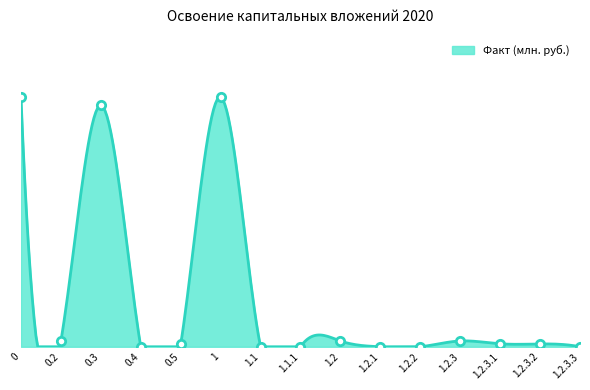

Is it true that the value at 1.1.1 is -80.5?

False